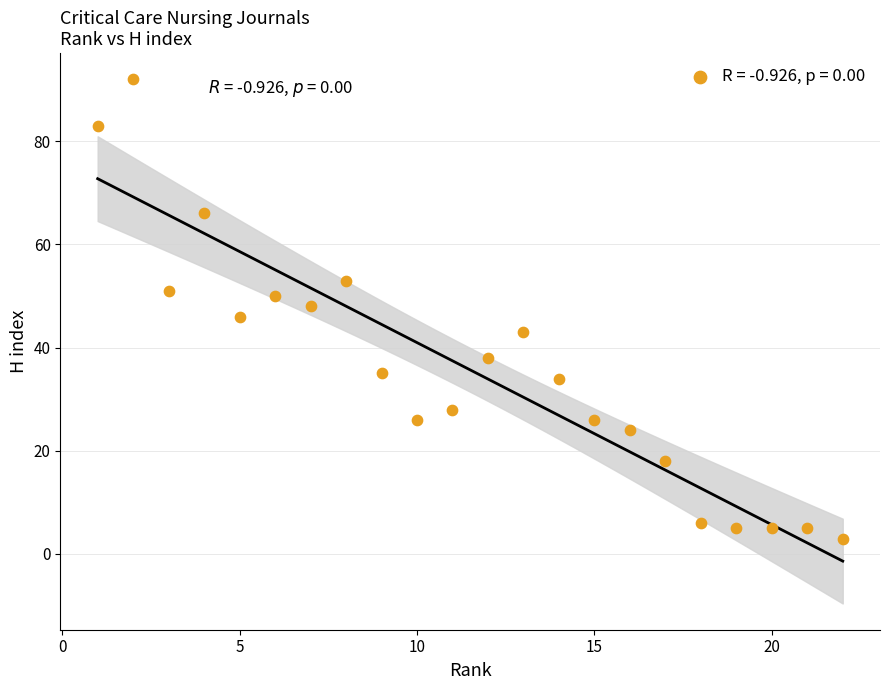

What is the range of X values (max minus min)?

21